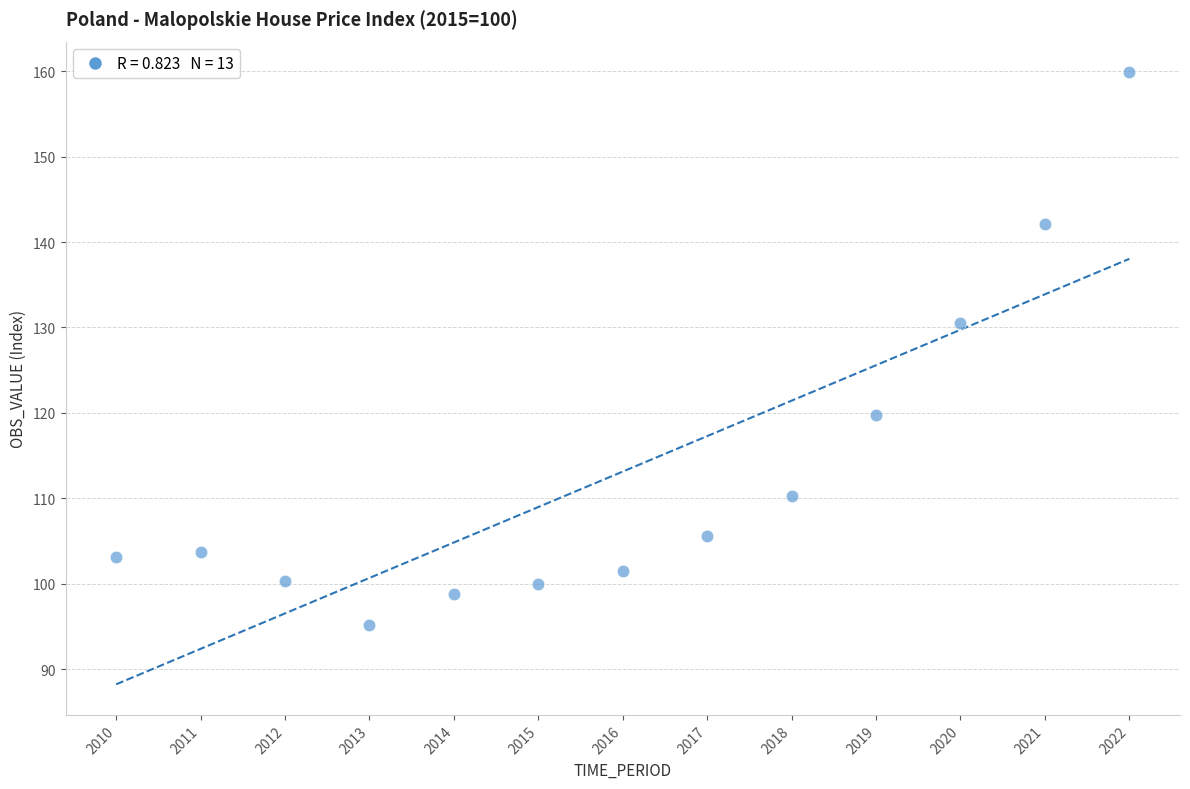

What Y value in the scatter plot is closest to 127?

130.5